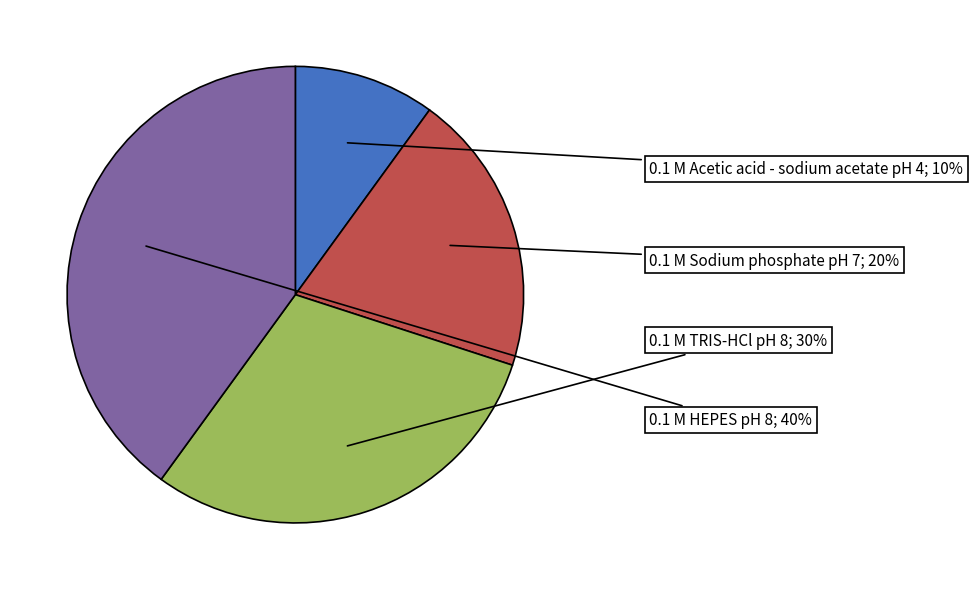

How many segments does this pie chart have?

4